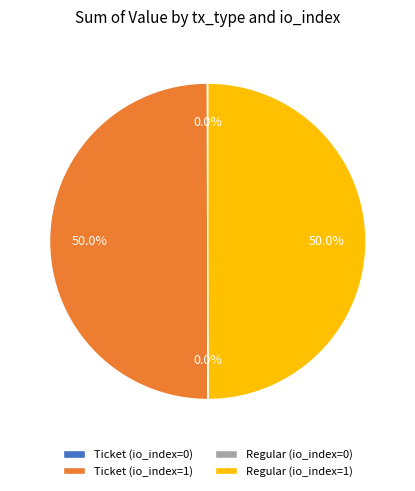

What percentage is NOT represented by Ticket (io_index=1)?

50.0%